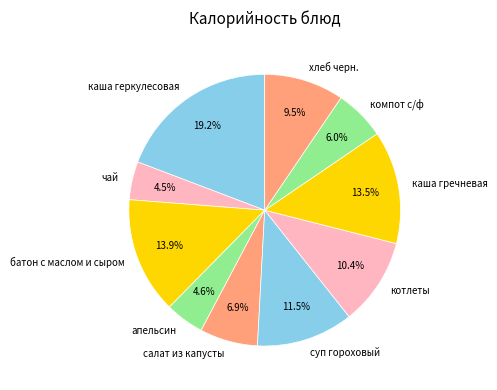

What is the ratio of the value at каша гречневая to the value at чай?

3.0